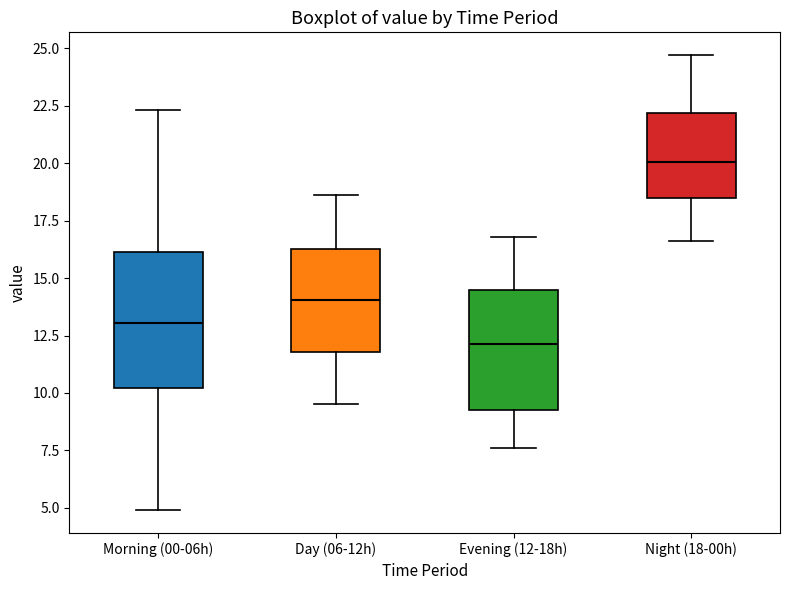

Where is the upper edge of the box for Morning (00-06h) on the y-axis? The values are not printed on the chart, so give them approximately, as read against the axis.

16.0